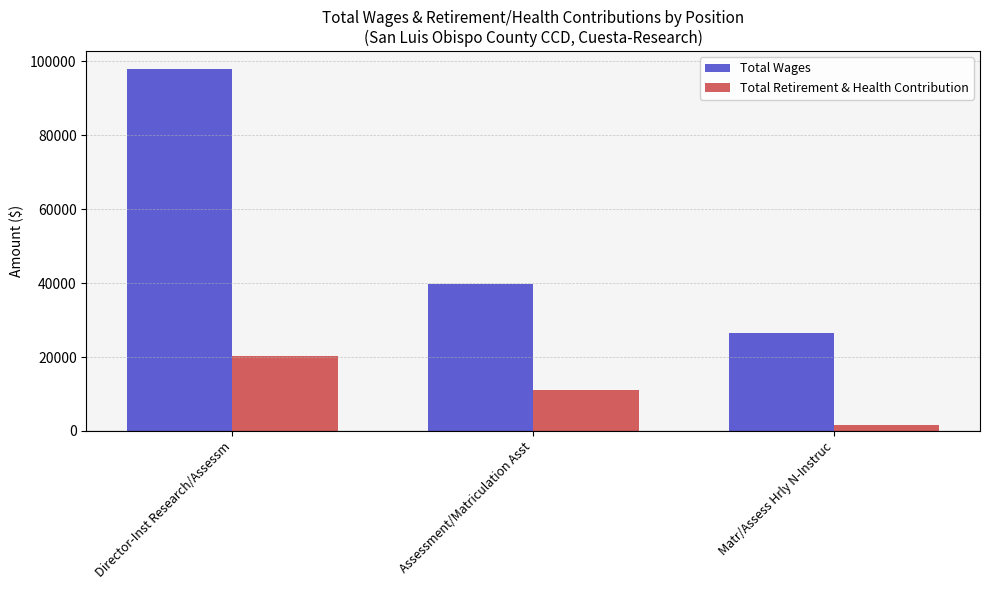

Reading left to right, extract all data points from this chart.

Total Wages: 97816.0	39814.0	26398.0
Total Retirement & Health Contribution: 20349.8	10986.4	1699.1